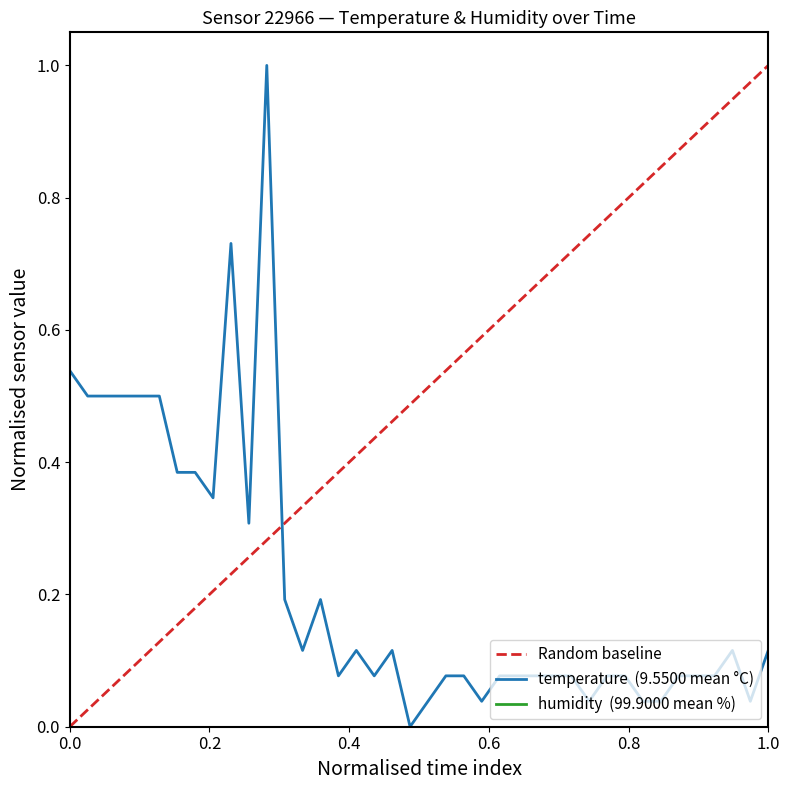

True or false: the data shows 0.0 at 00:36.

False